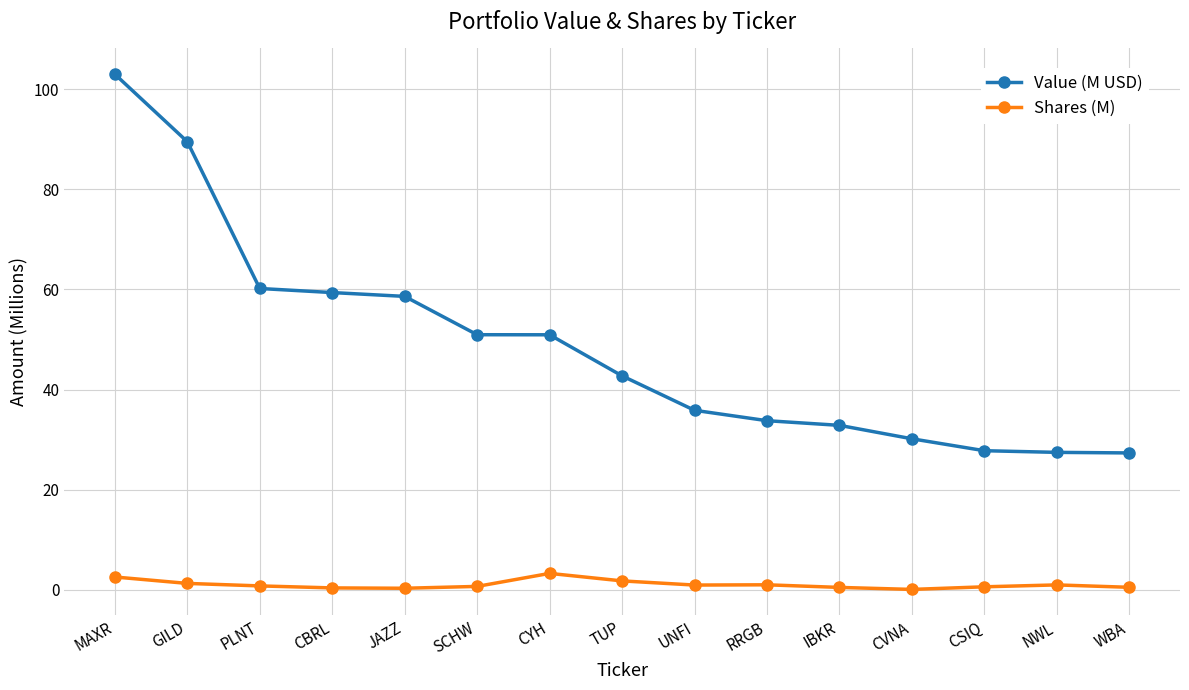

Which series has the widest spread of values?

Value (M USD)